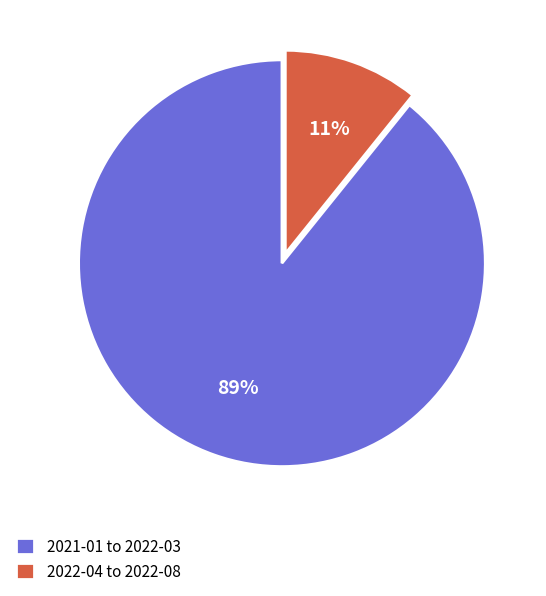

Rank the categories by value from highest to lowest.

2021-01 to 2022-03, 2022-04 to 2022-08